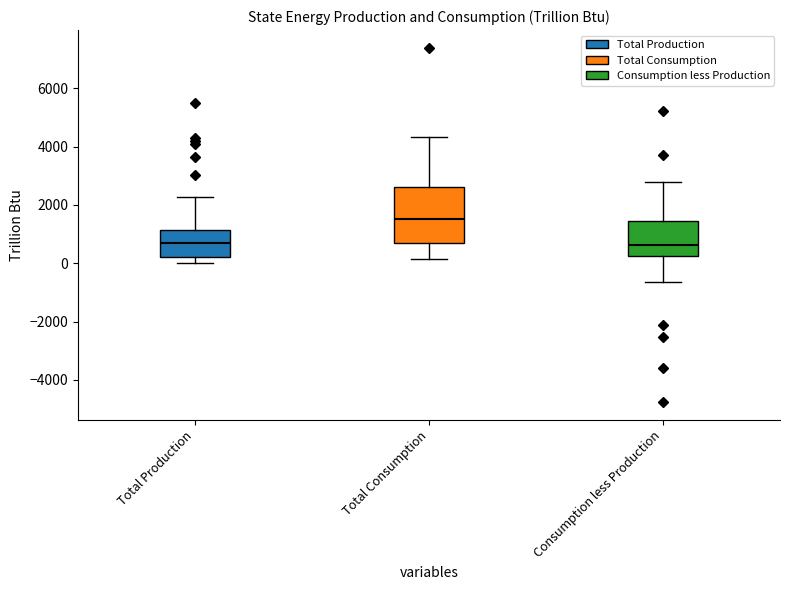

Reading left to right, read every box against the y-axis: the position of its median line, the range the box covers, and the ends of its whiskers. The values are not printed on the chart, so give them approximately, as read against the axis.

Total Production: median 600, box 200 to 1200, whiskers 0 to 2200
Total Consumption: median 1600, box 800 to 2600, whiskers 200 to 4400
Consumption less Production: median 600, box 200 to 1400, whiskers -600 to 2800